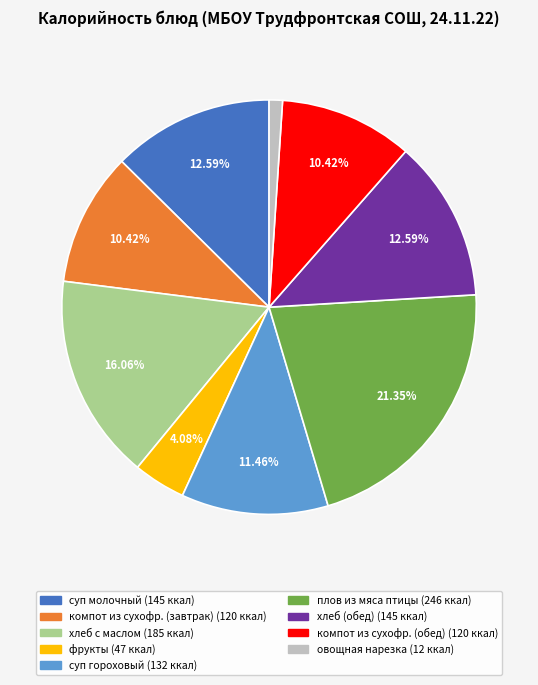

To the nearest percent, what percentage of the pie is компот из сухофр. (обед)?

10%